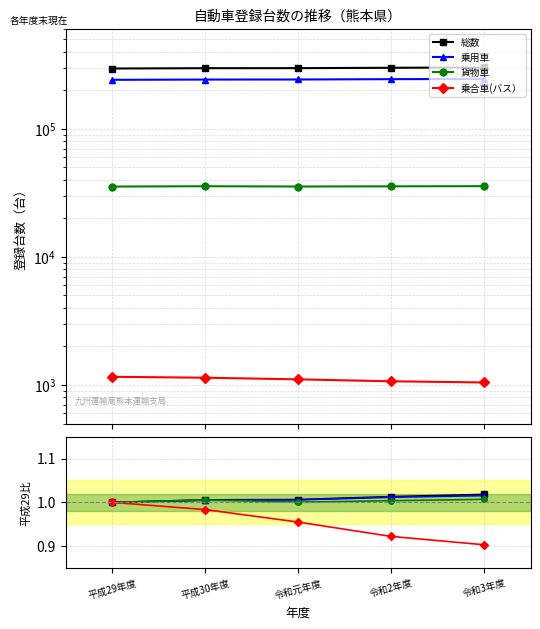

What is the minimum value for 乗合車(バス）?

0.9